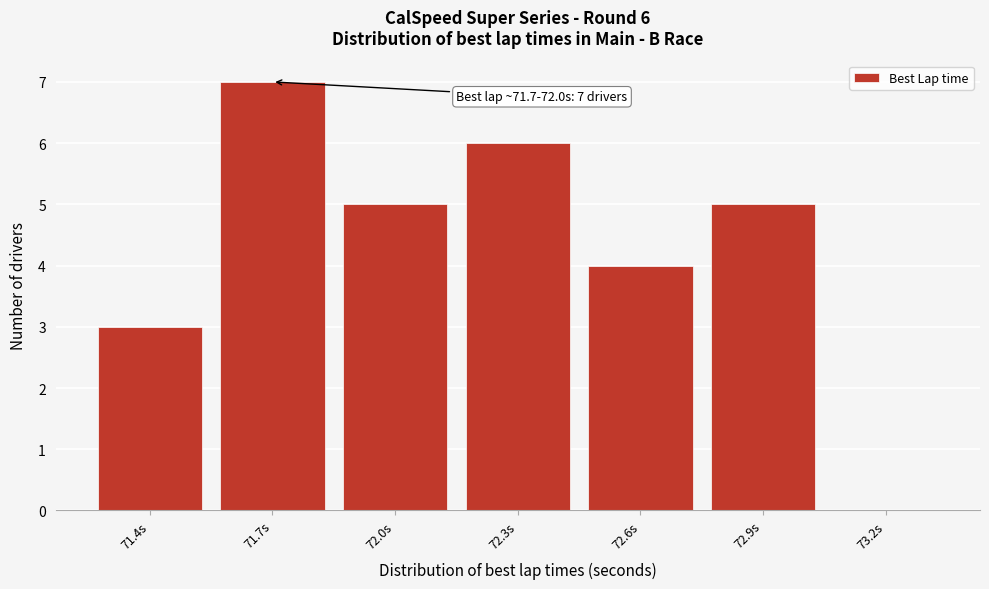

Reading left to right, what are all the values shown in this chart?

71.4s=3	71.7s=7	72.0s=5	72.3s=6	72.6s=4	72.9s=5	73.2s=0